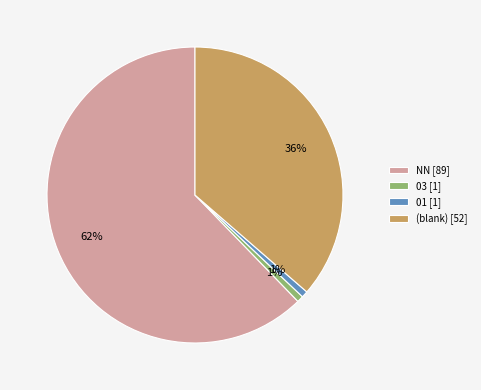

How many segments does this pie chart have?

4